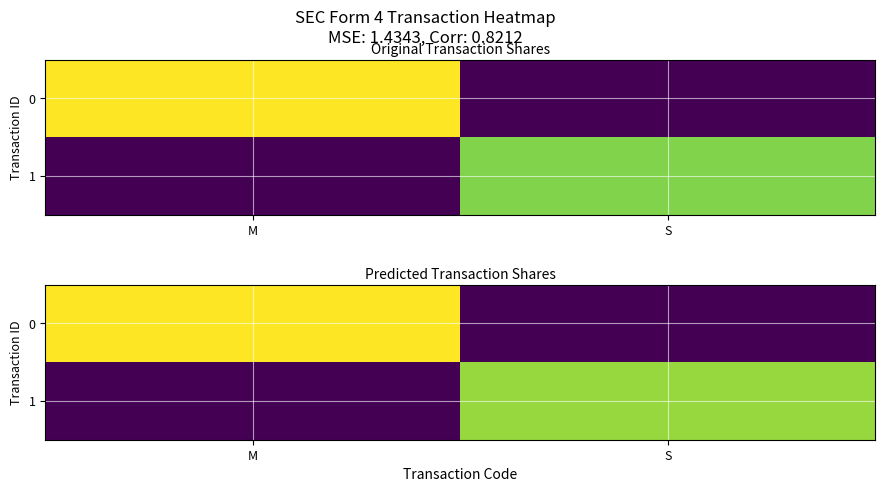

What is the average value of the 0 series?

22500